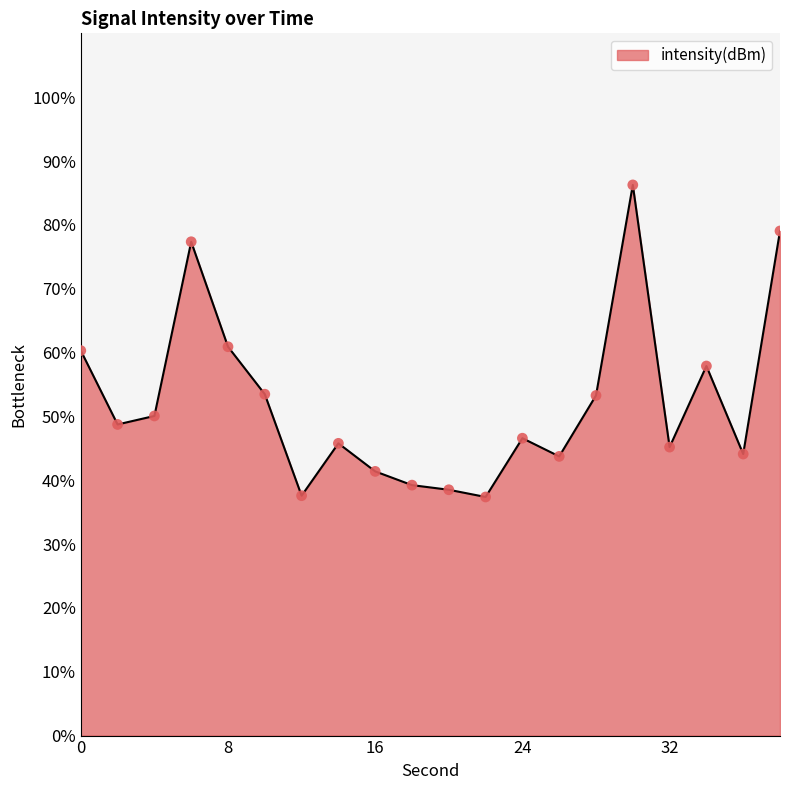

What is the greatest value displayed?

86.3